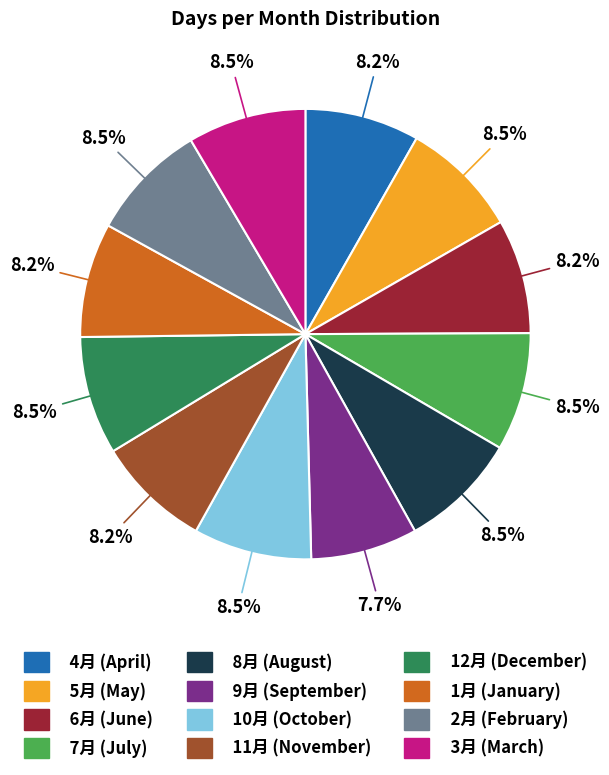

Which category has the smallest portion of the pie?

9月 (September)